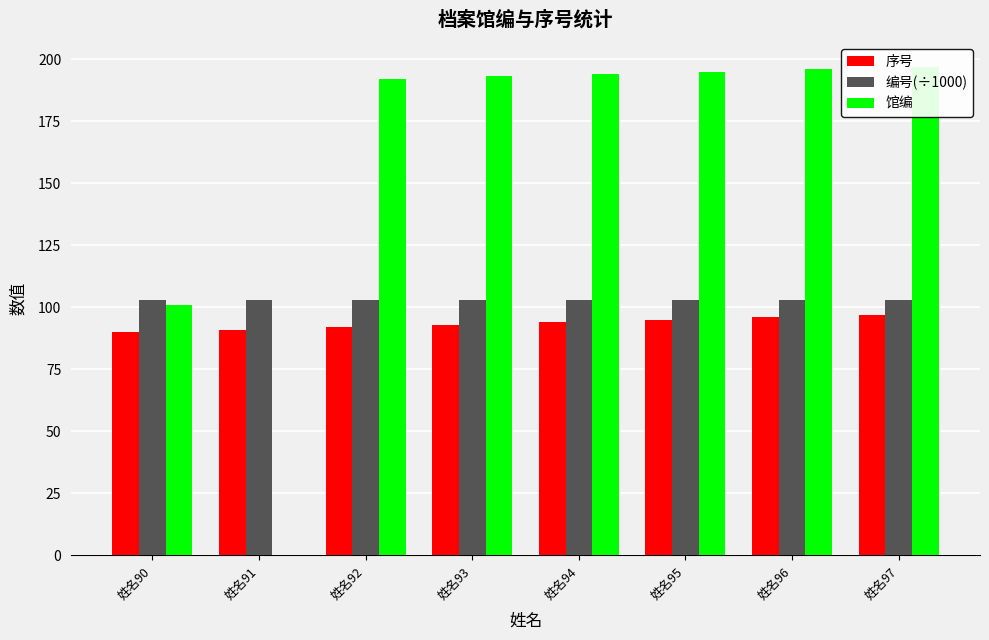

At which label does 序号 reach its peak?

姓名97